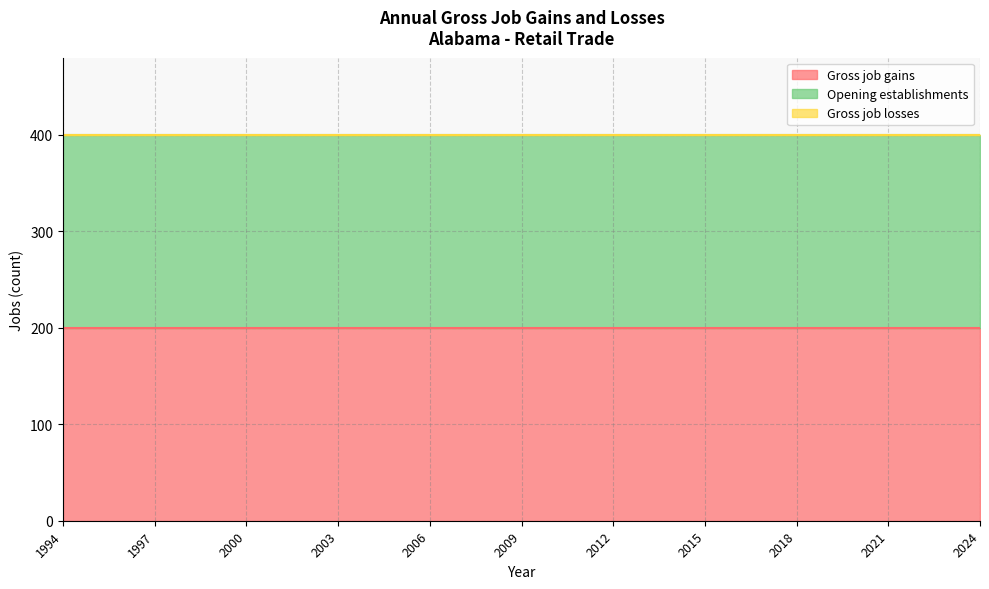

What is the difference between the highest and lowest values at 2023?

200